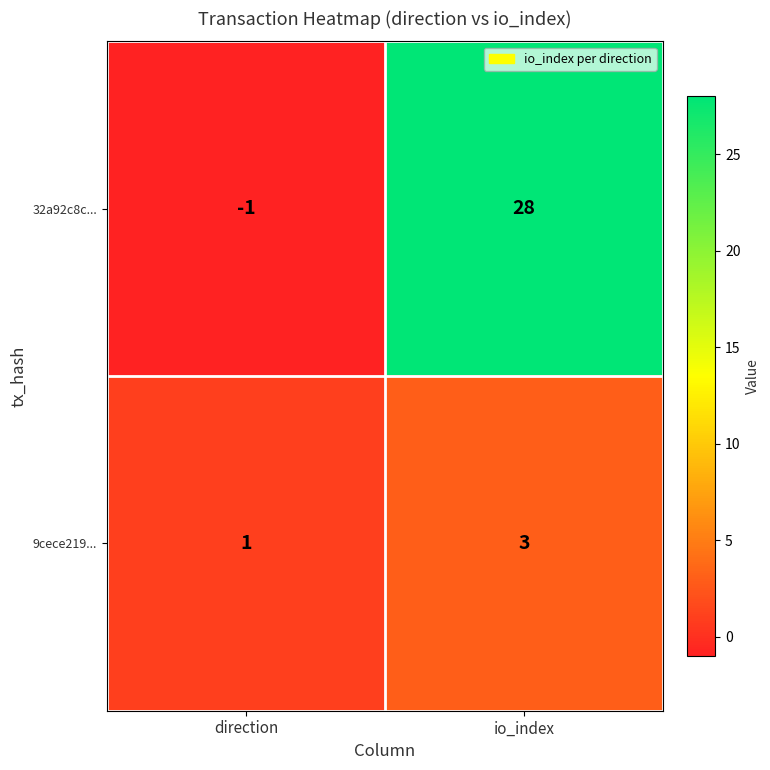

What is the sum of all 9cece219... values?

4